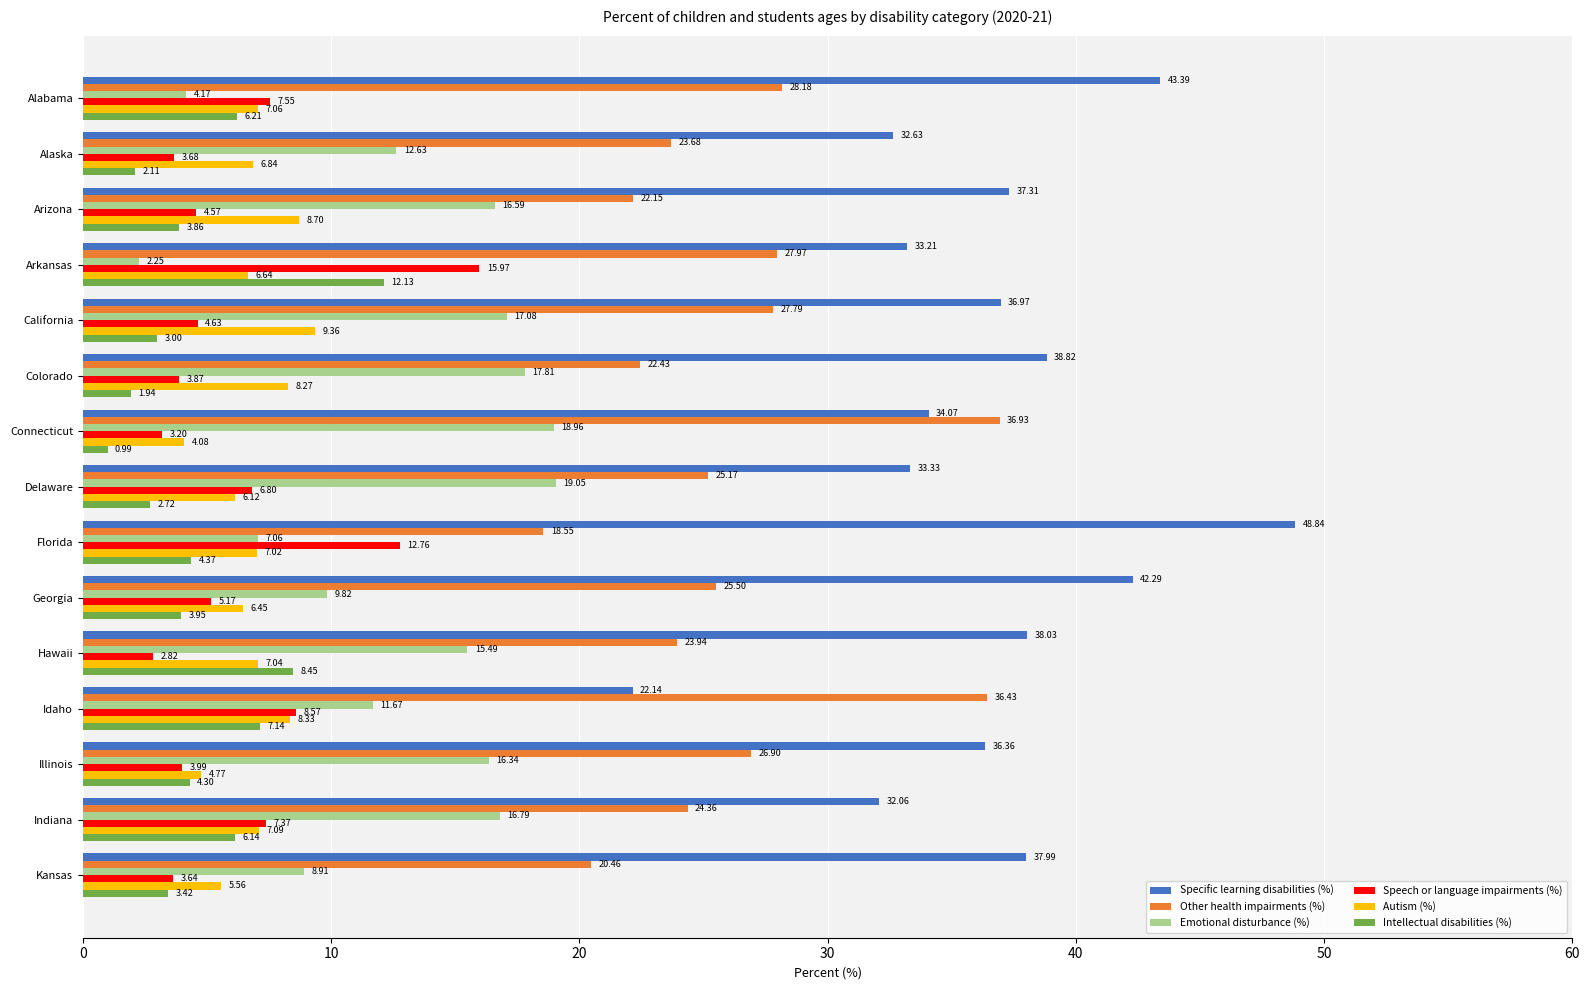

List the series in order of their peak value, lowest first.

Autism (%), Intellectual disabilities (%), Speech or language impairments (%), Emotional disturbance (%), Other health impairments (%), Specific learning disabilities (%)